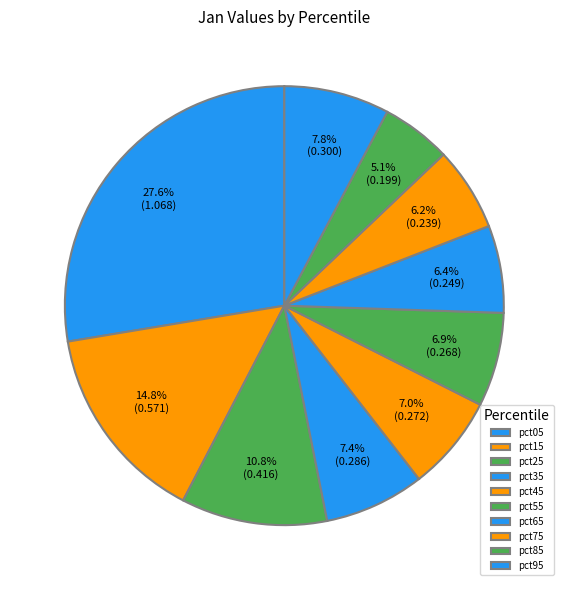

Which category has the biggest portion of the pie?

pct05